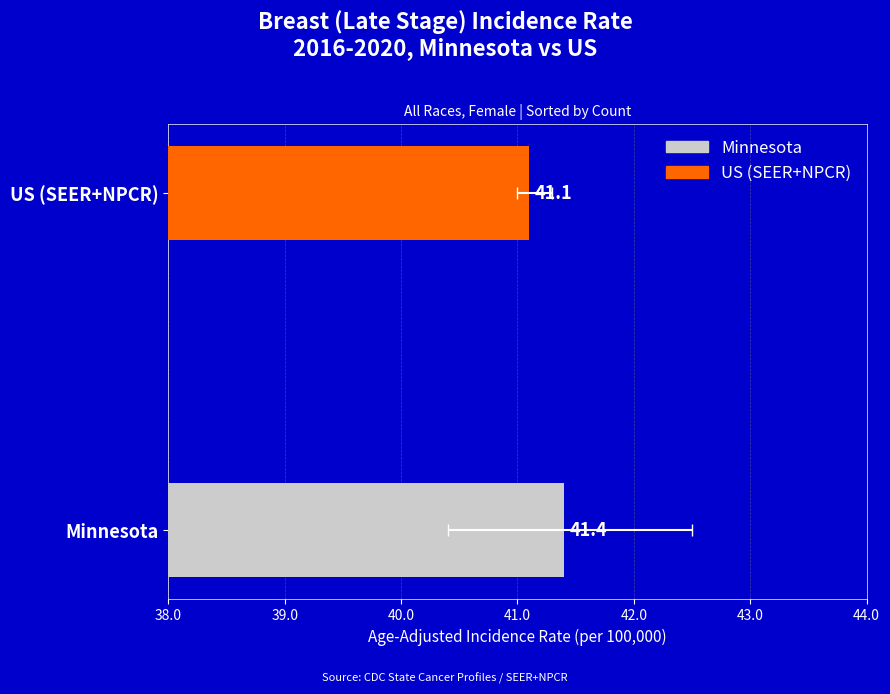

The Age-Adjusted Incidence Rate series shows 70.9 at Minnesota. True or false?

False